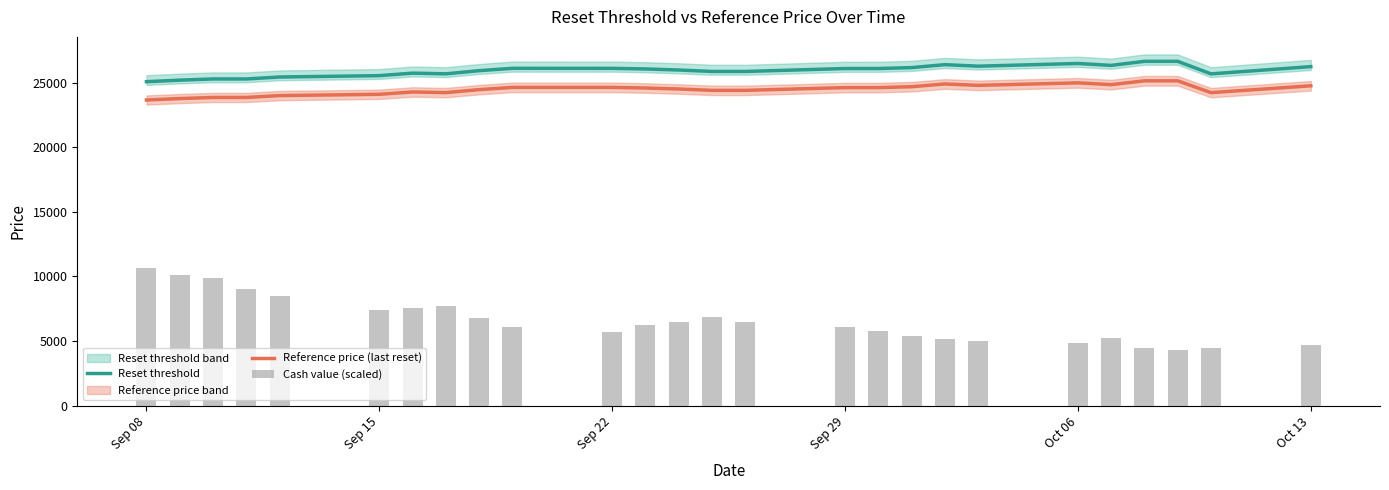

What is the difference between the maximum and minimum values in the Reference price (last reset) series?

1484.2